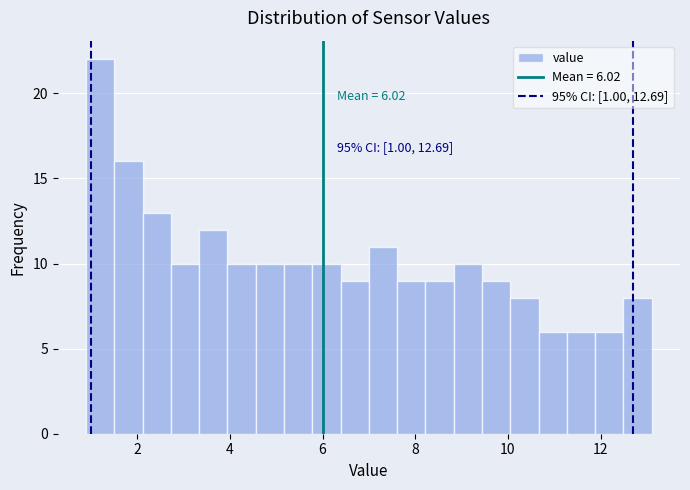

Around what value on the x-axis is the tallest bar? Give the approximate position of its centre, as read against the axis.

1.2